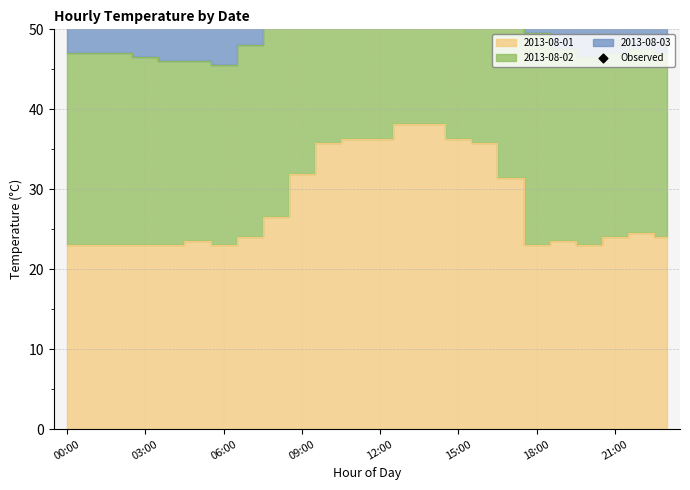

Which has a higher value, 16 or 10?

16